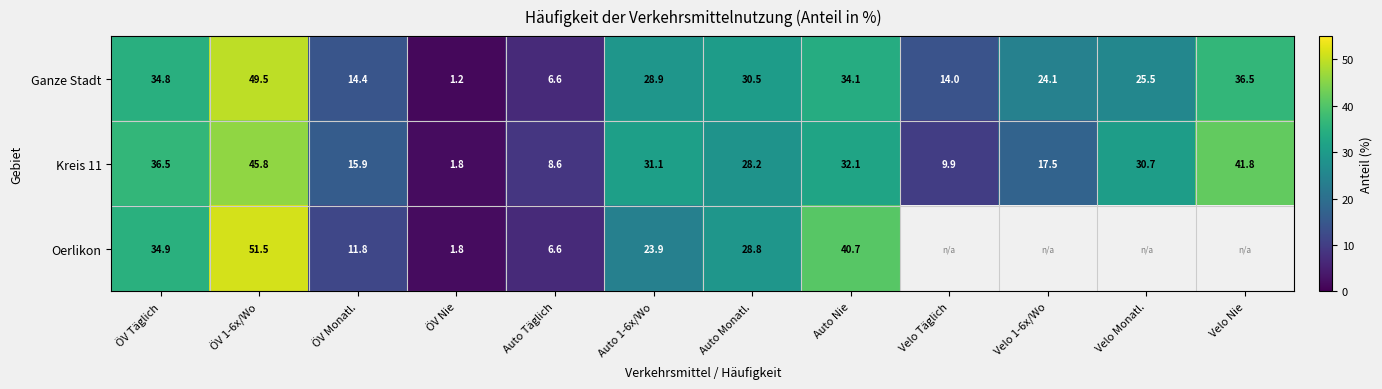

How many data points in Ganze Stadt are above 28?

6